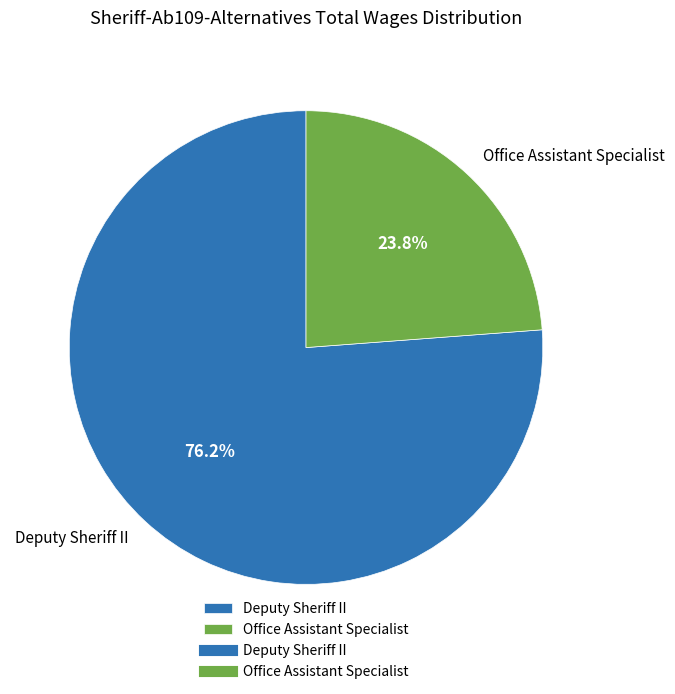

To the nearest percent, what is the combined percentage of Deputy Sheriff II and Office Assistant Specialist?

100%